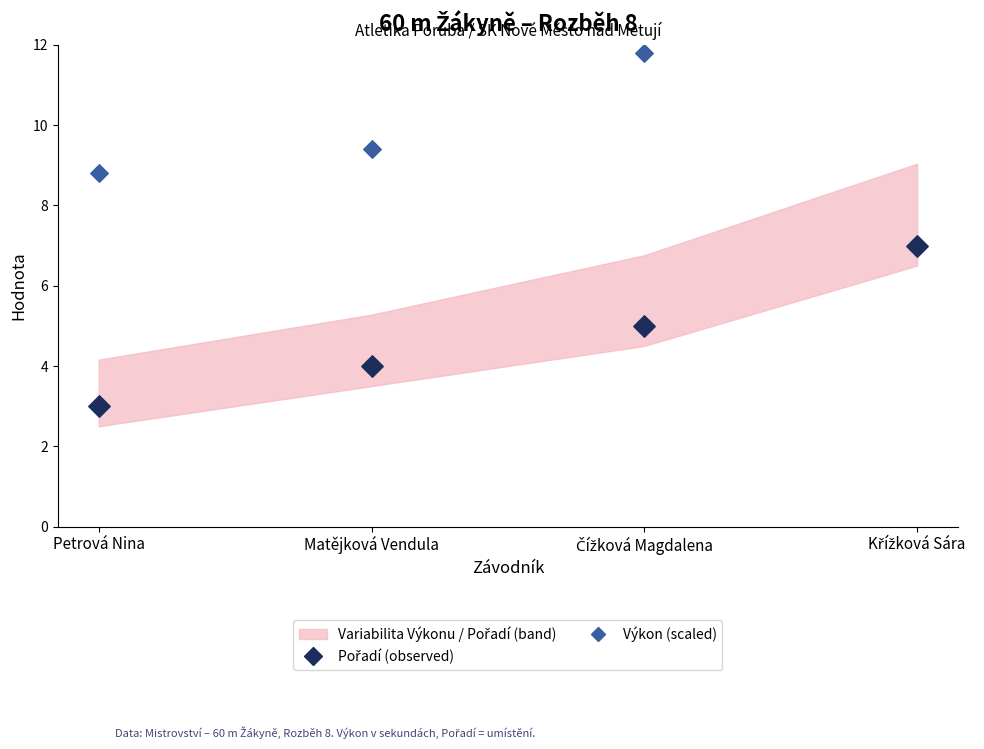

Which series has the largest total across all categories?

Výkon (scaled)